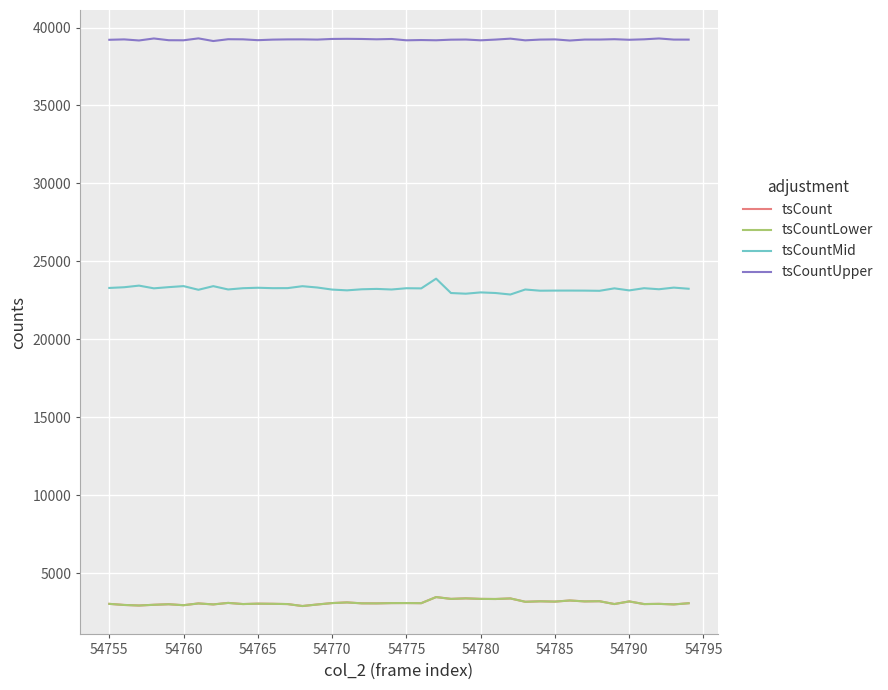

Which series has the largest total across all categories?

tsCountUpper